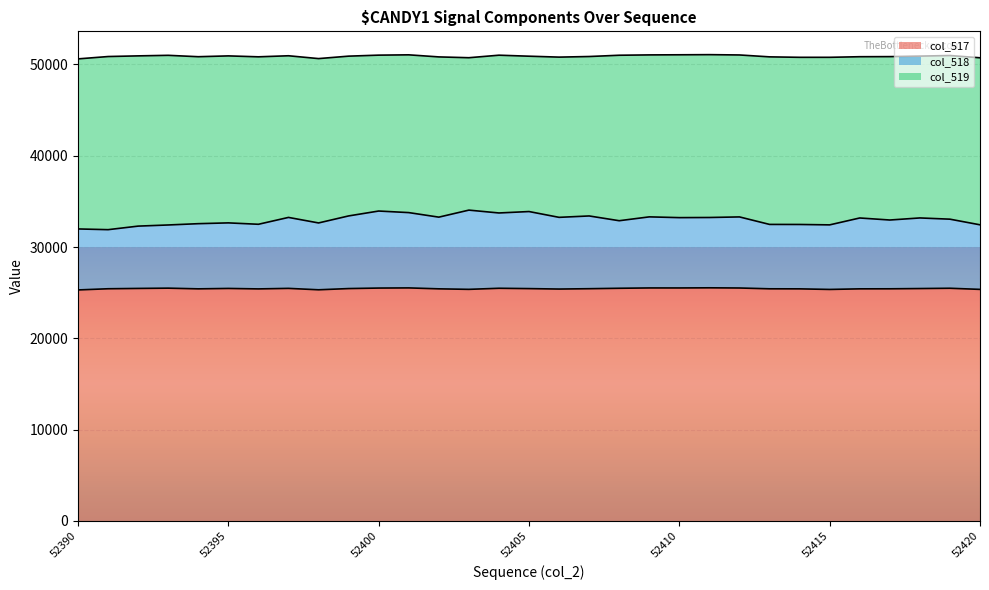

What is the lowest value of the col_517 series?

25306